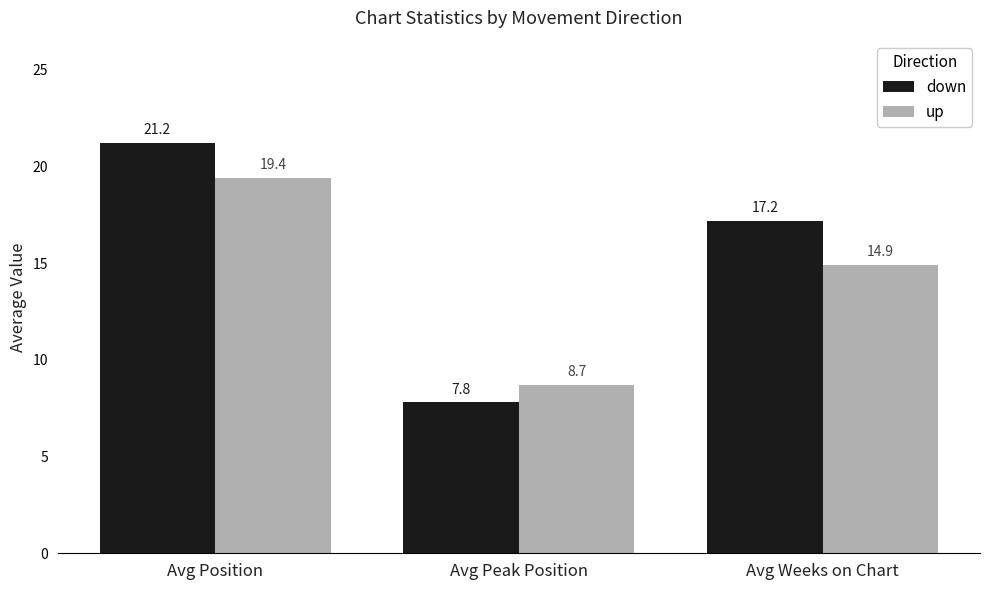

What is the value of the down bar at the 1st from the left?

21.2